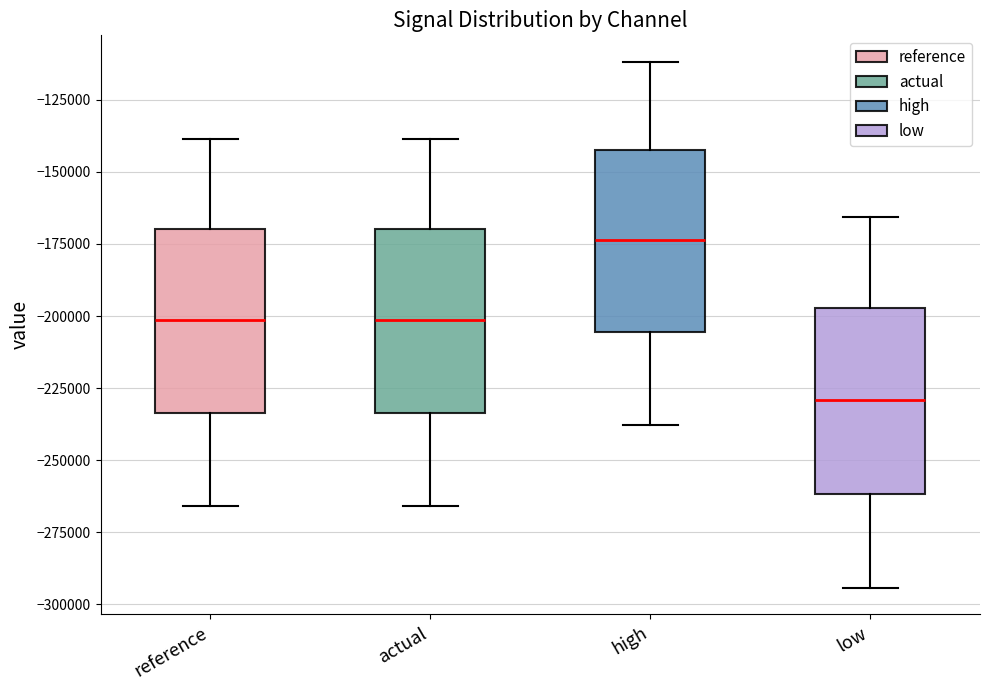

Which box has the highest median line?

high